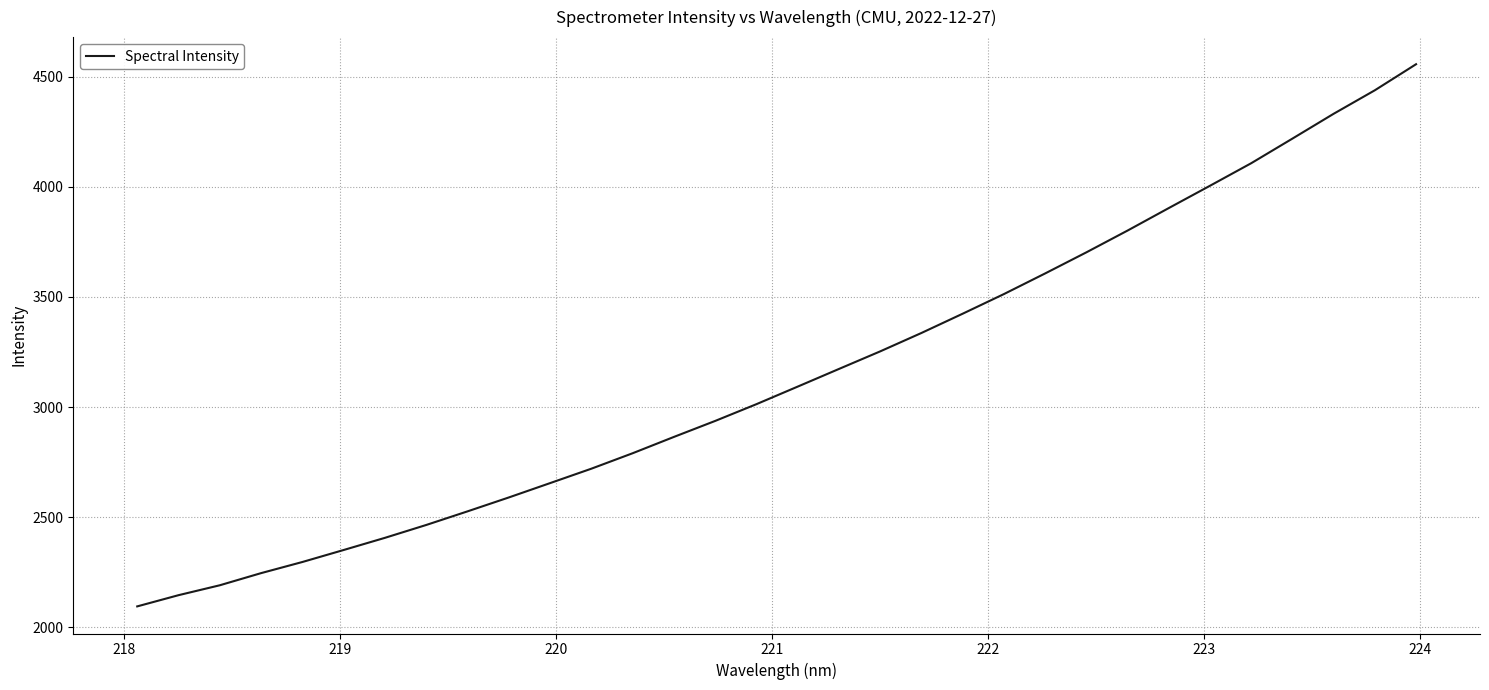

What is the maximum value shown in the chart?

4556.3